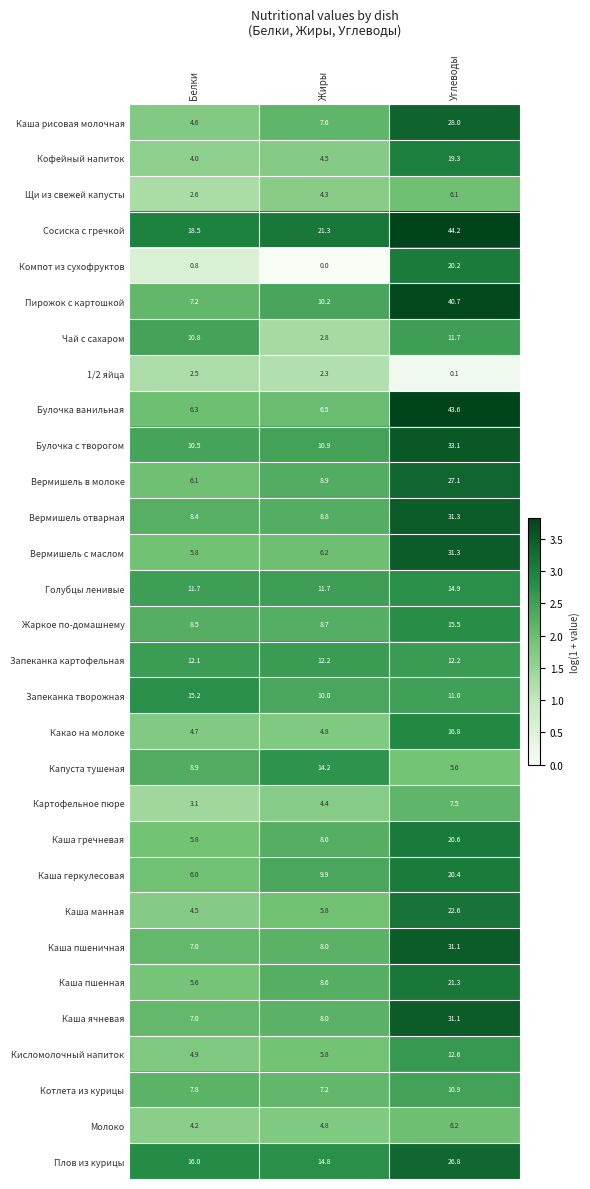

What is the spread (max minus min) of values at Углеводы?

44.1